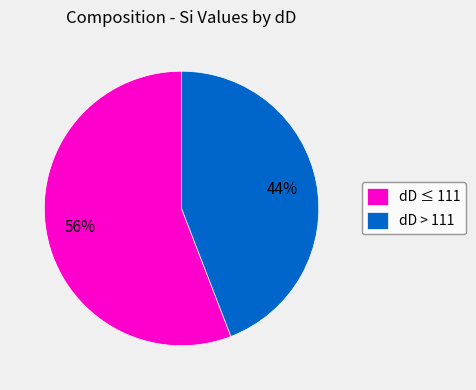

Which category has the biggest portion of the pie?

dD ≤ 111